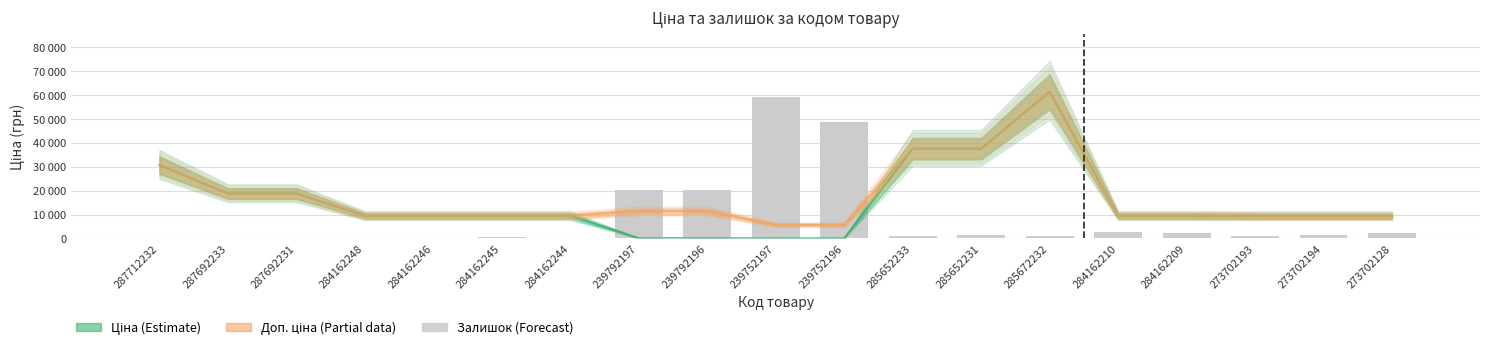

Are the bars grouped side by side (vs. stacked)?

Yes